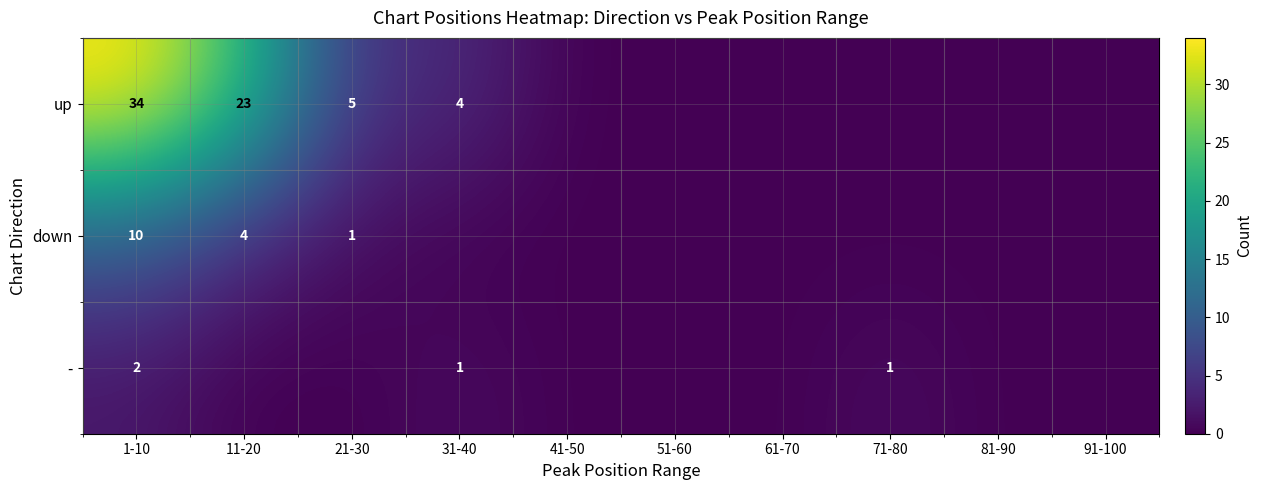

Rank the series at 1-10 from highest to lowest value.

up, down, -